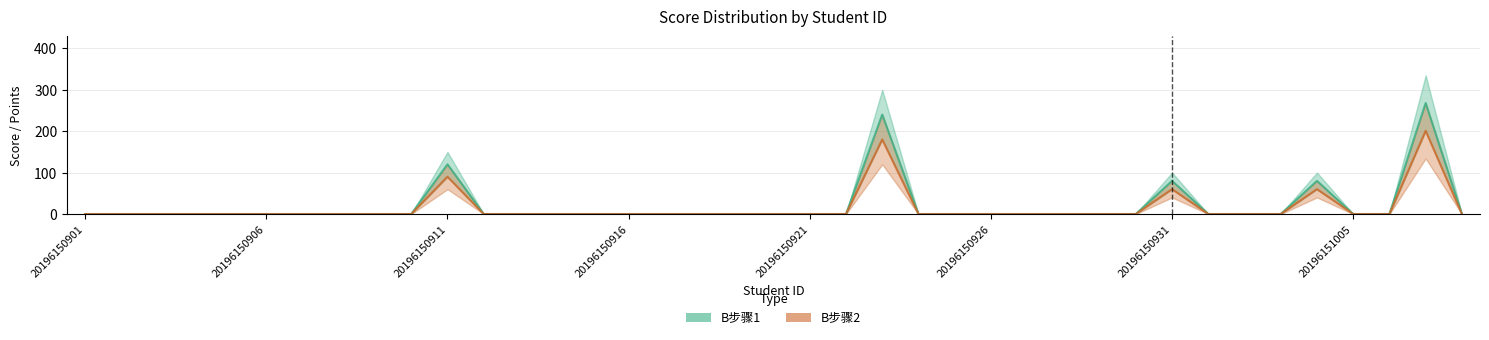

The value of B步骤1 at 20196151006 is 0. True or false?

True